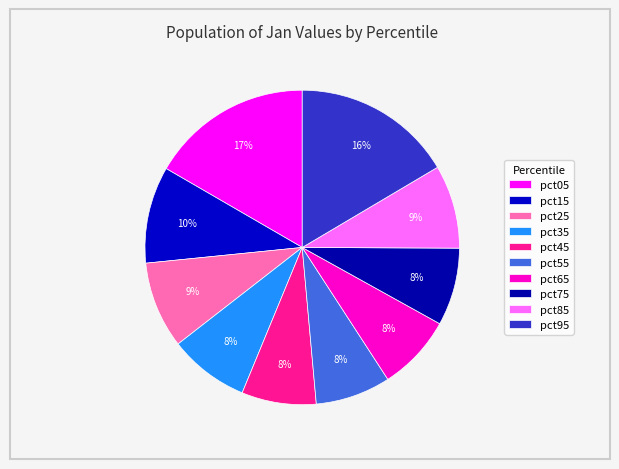

Does pct55 account for over 50% of the chart?

No